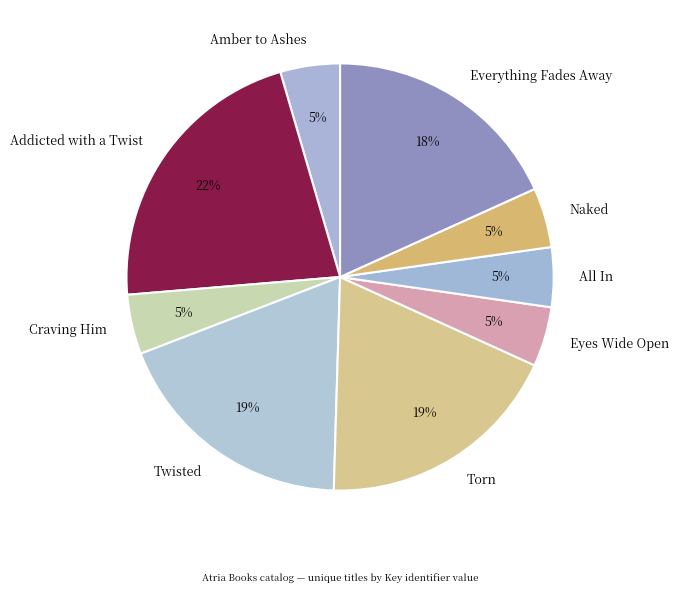

Is Eyes Wide Open the majority of the pie?

No